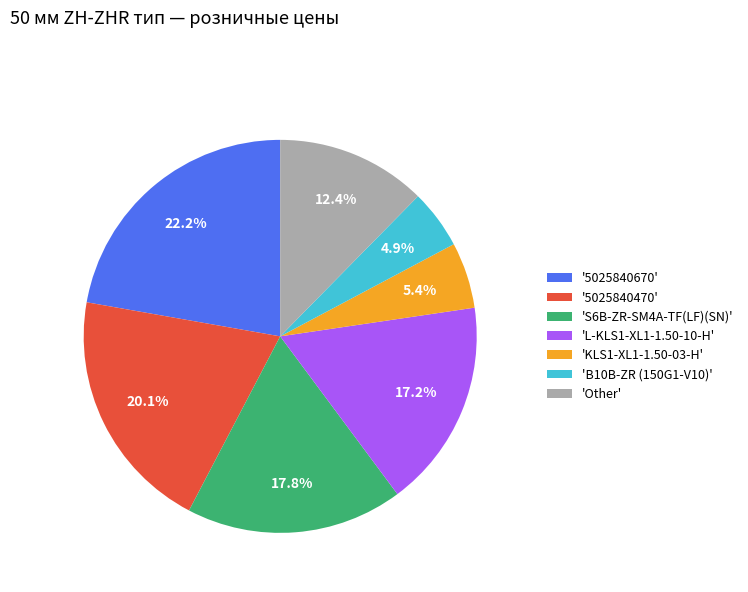

Between '5025840470' and 'S6B-ZR-SM4A-TF(LF)(SN)', which is larger?

'5025840470'